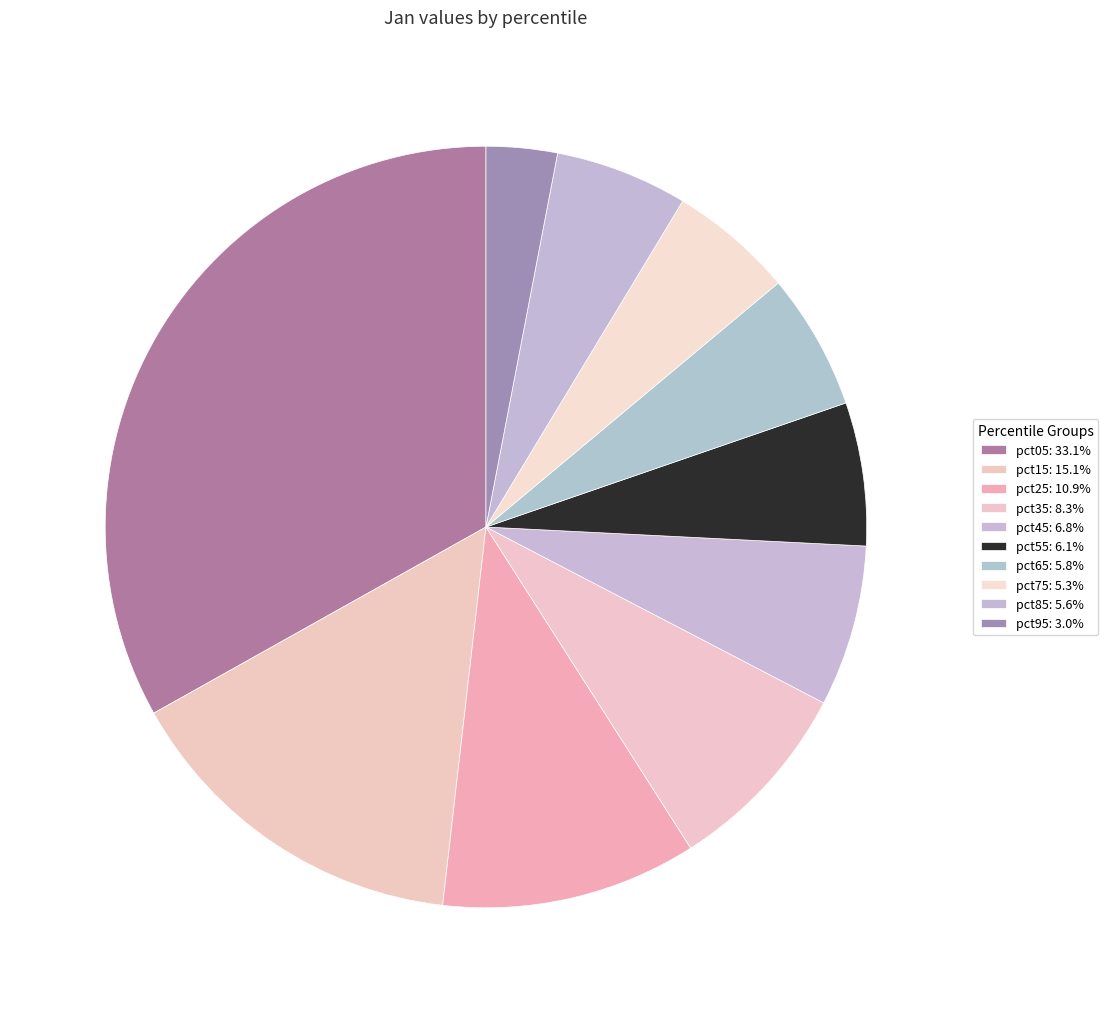

Count the number of slices in the pie.

10